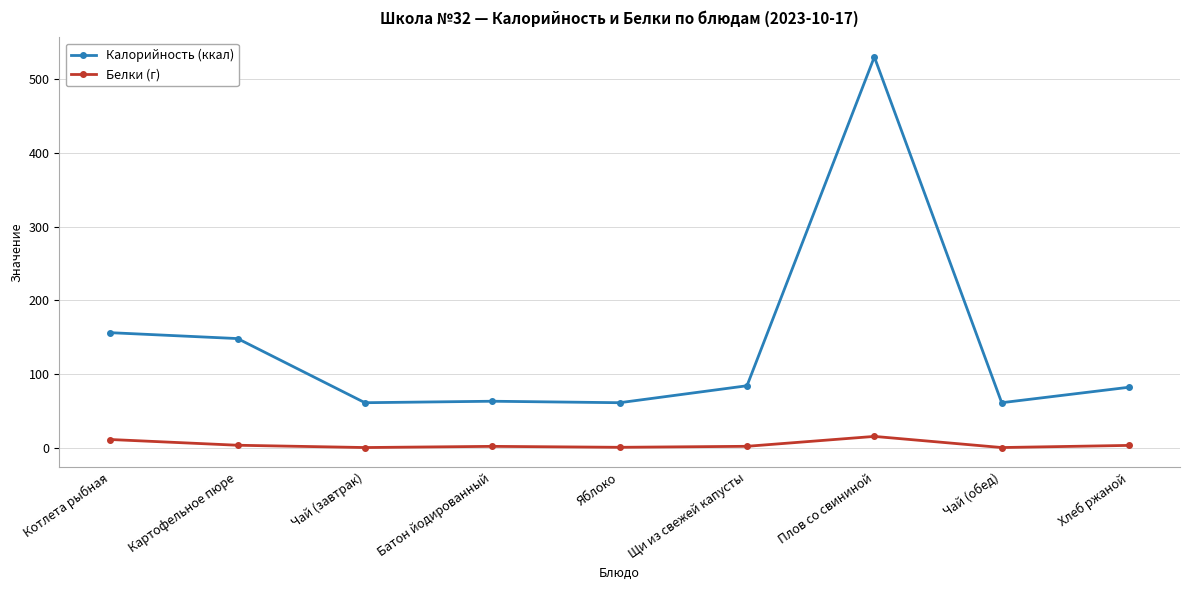

List the series in order of their peak value, highest first.

Калорийность (ккал), Белки (г)